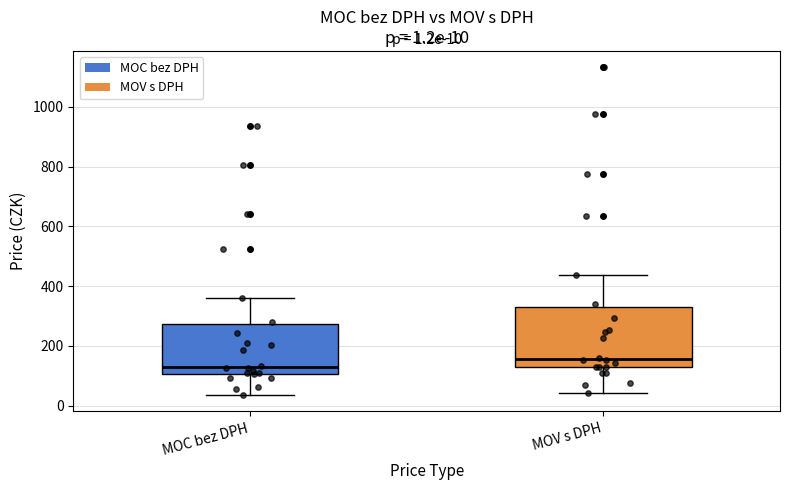

Which box's median line is the highest?

MOV s DPH